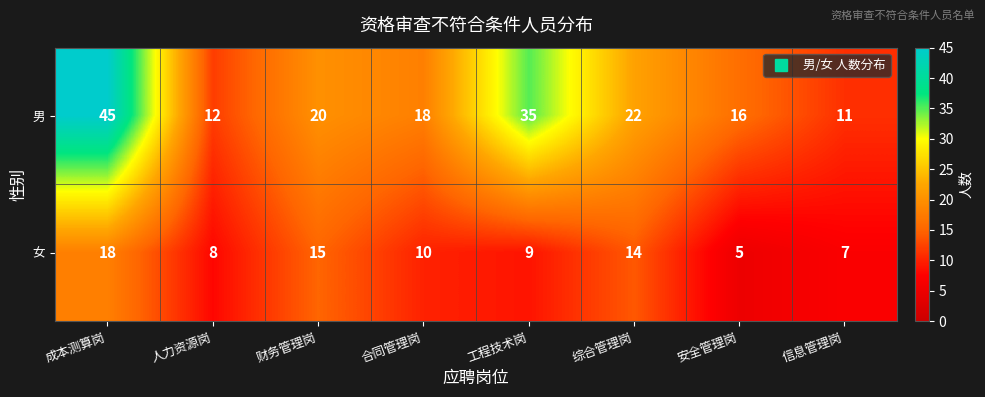

What is the average value of the 男 series?

22